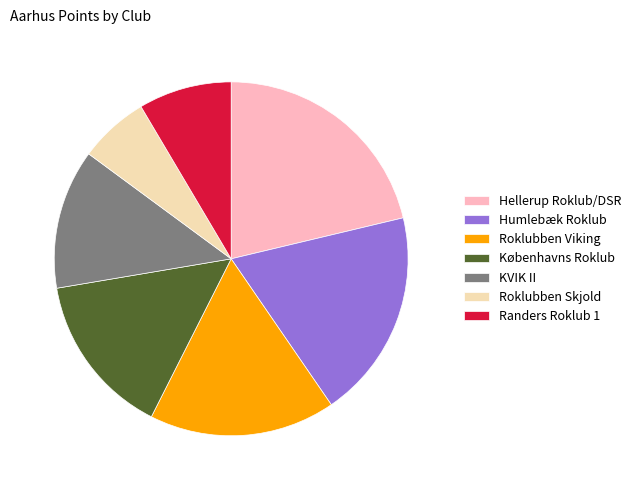

Which category has the biggest portion of the pie?

Hellerup Roklub/DSR